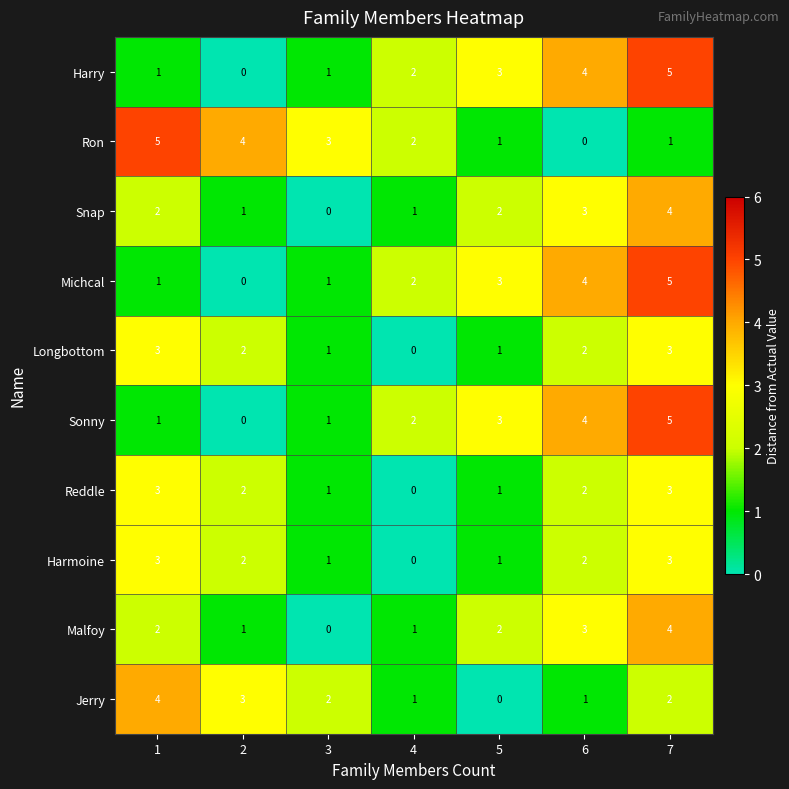

How many series are shown in this chart?

10